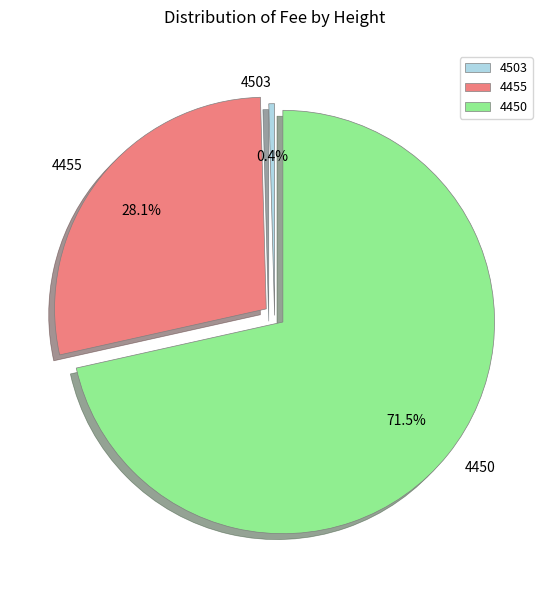

What portion of the pie excludes 4455?

71.9%